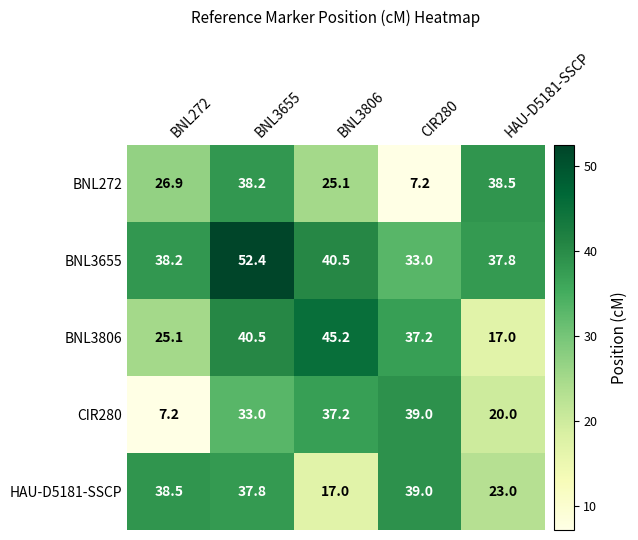

Rank the series at HAU-D5181-SSCP from lowest to highest value.

BNL3806, CIR280, HAU-D5181-SSCP, BNL3655, BNL272